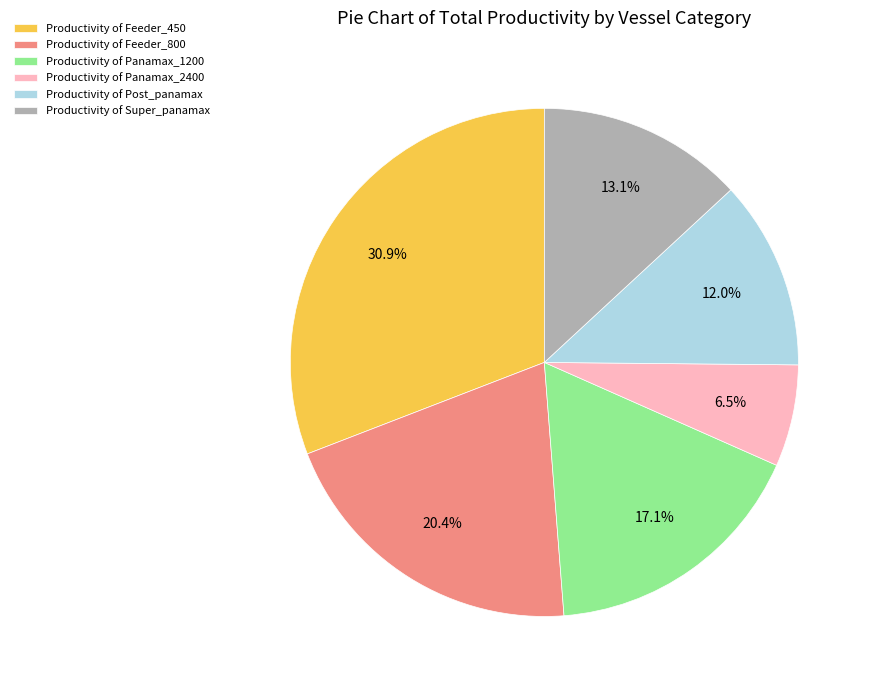

Combined, what portion of the pie is Productivity of Feeder_800 and Productivity of Super_panamax?

33.5%